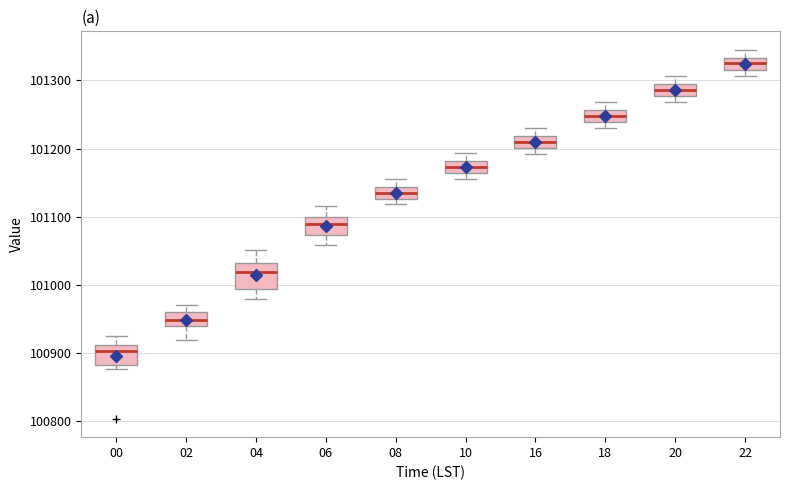

Where is the lower edge of the box at x = 18 on the y-axis? The values are not printed on the chart, so give them approximately, as read against the axis.

101240